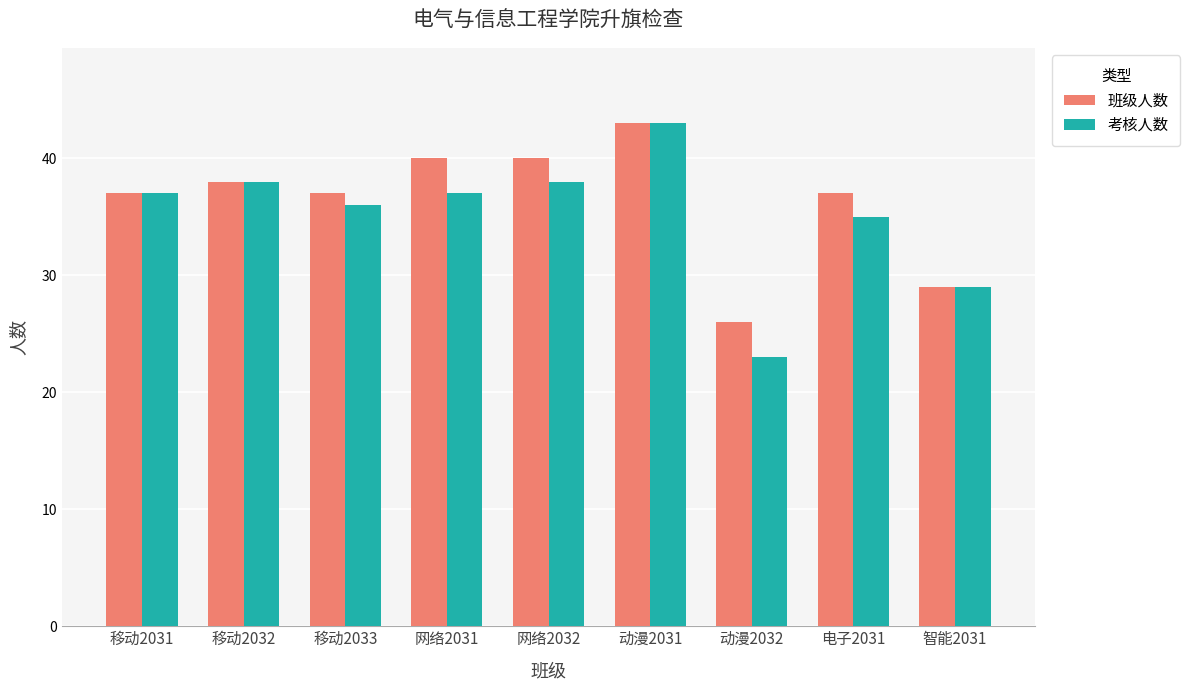

Reading right to left, transcribe all the data shown in this chart.

班级人数: 智能2031=29	电子2031=37	动漫2032=26	动漫2031=43	网络2032=40	网络2031=40	移动2033=37	移动2032=38	移动2031=37
考核人数: 智能2031=29	电子2031=35	动漫2032=23	动漫2031=43	网络2032=38	网络2031=37	移动2033=36	移动2032=38	移动2031=37